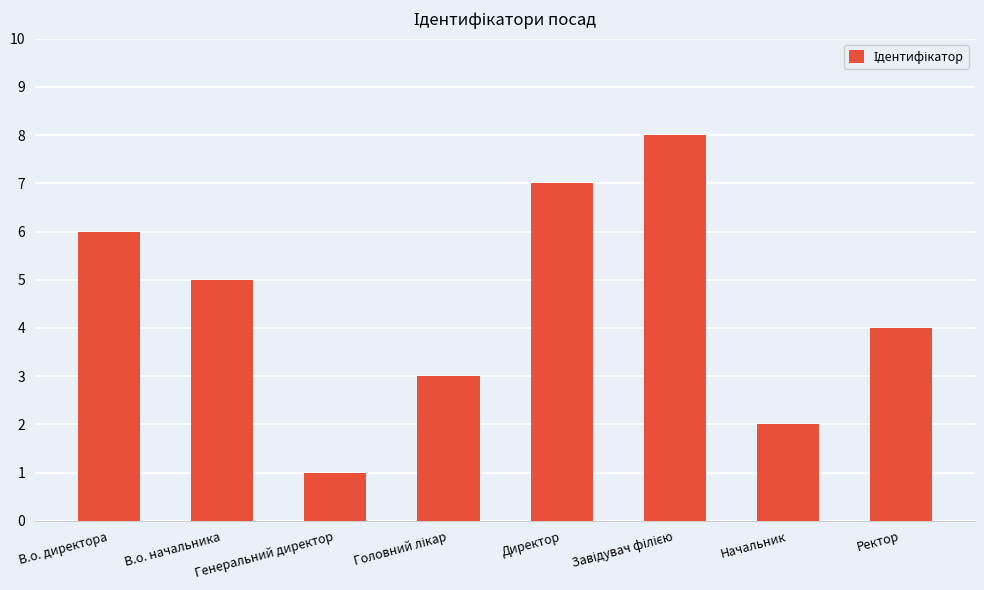

What is the difference between the maximum and minimum values?

7